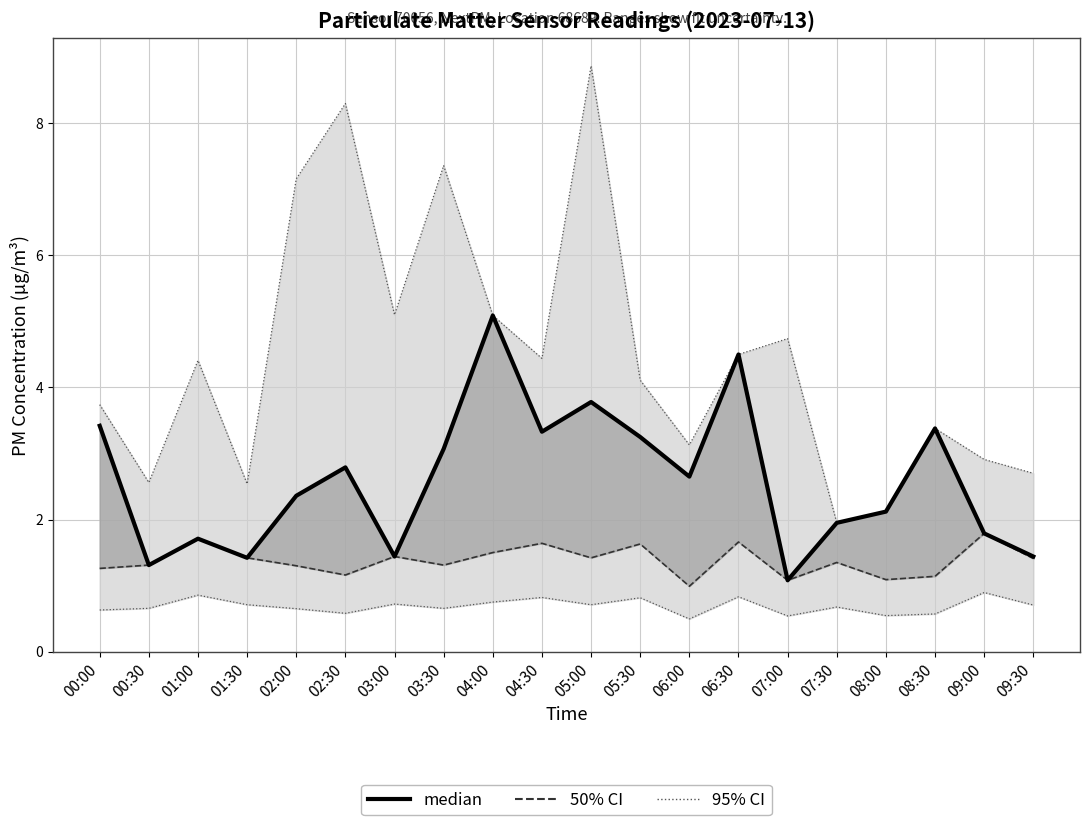

The value at 01:00 is 3.0. True or false?

False